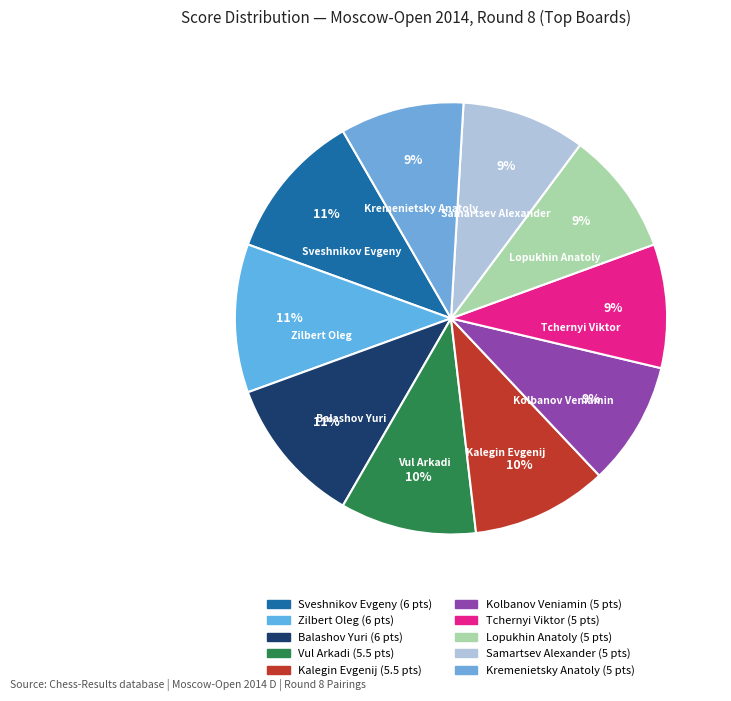

Does any single category account for the majority?

No